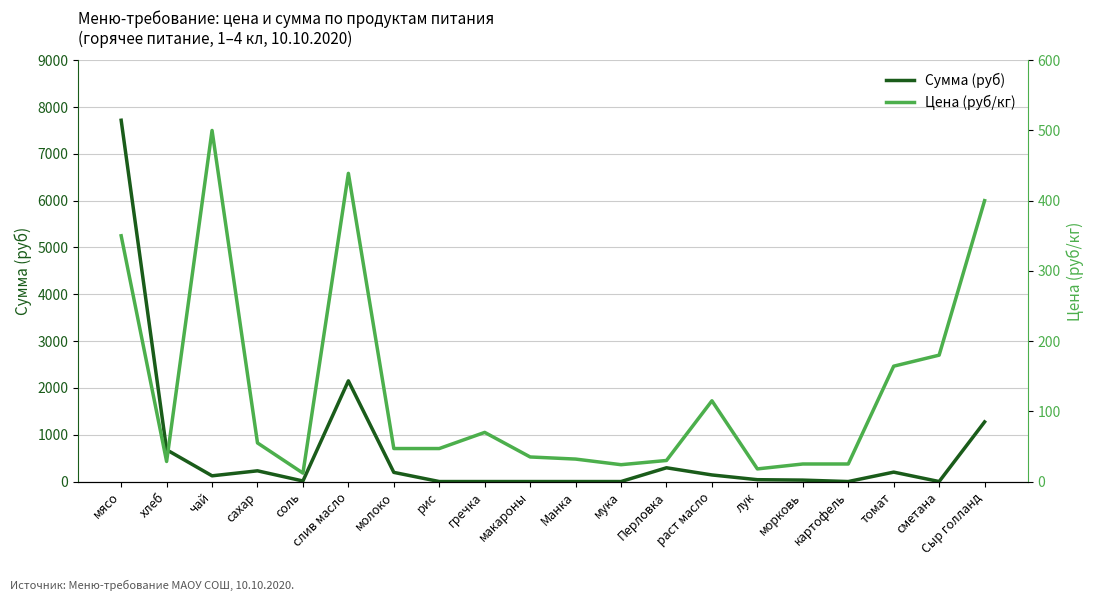

What is the spread (max minus min) of values at чай?

377.5